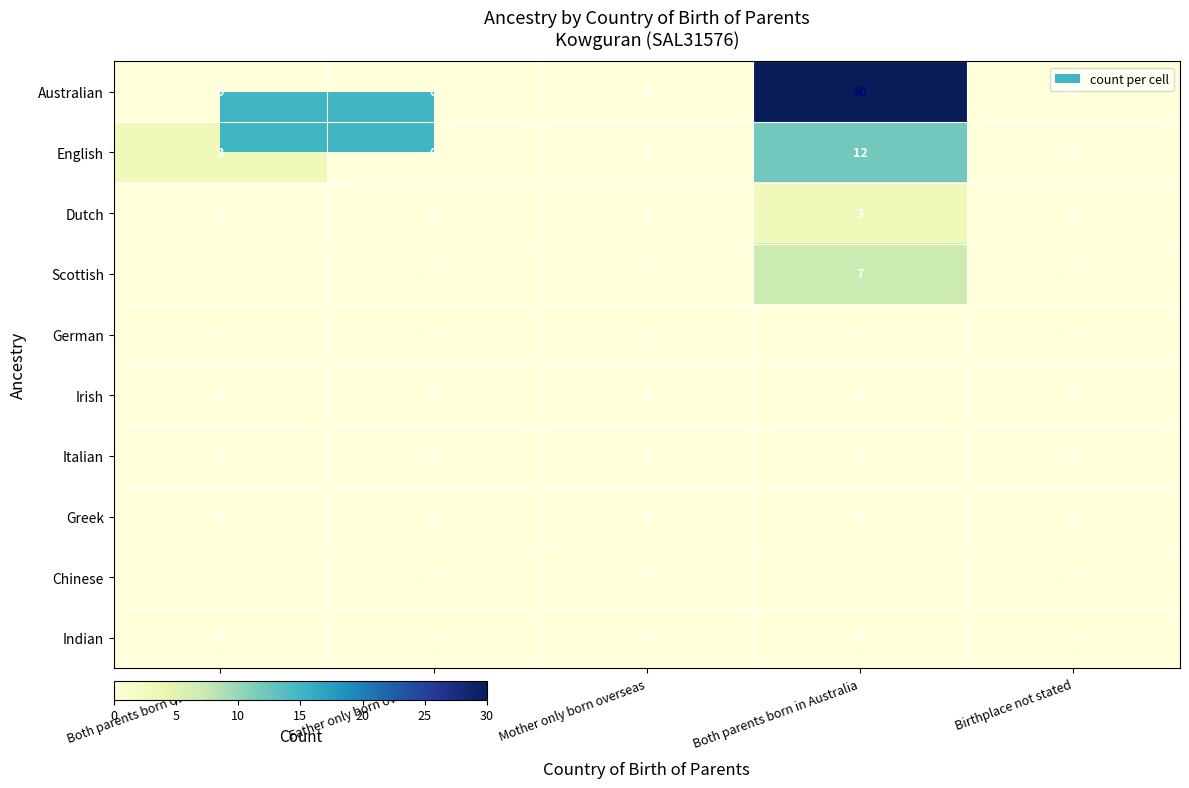

The value of Scottish at Both parents born in Australia is 4. True or false?

False